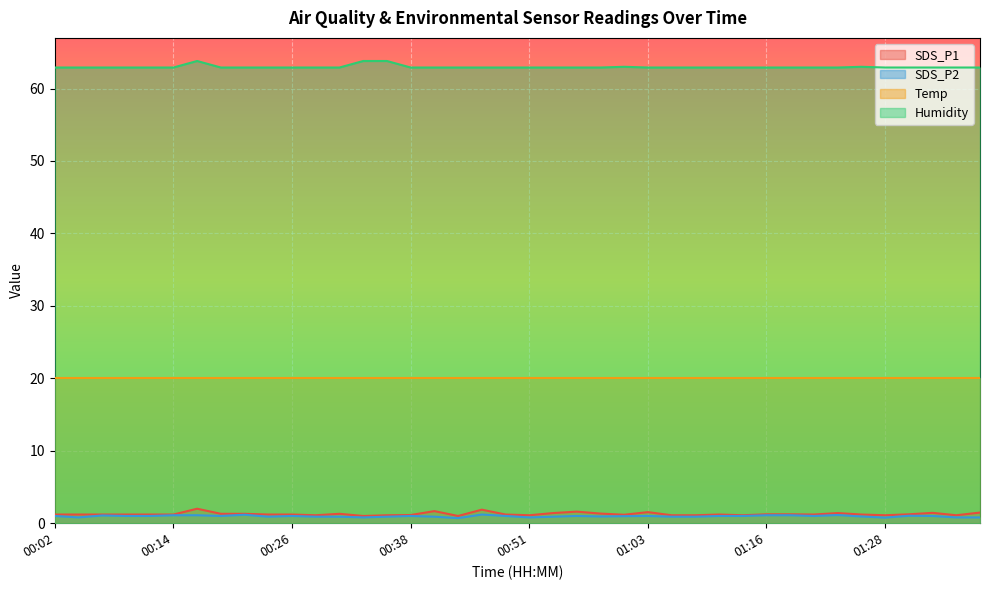

In SDS_P1, how many points are higher than both neighbors (excluding endpoints)?

9